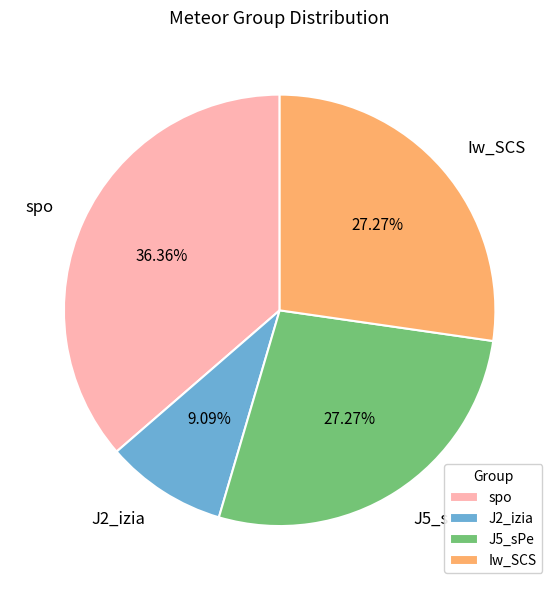

What is the ratio of the value at J2_izia to the value at Iw_SCS?

0.3